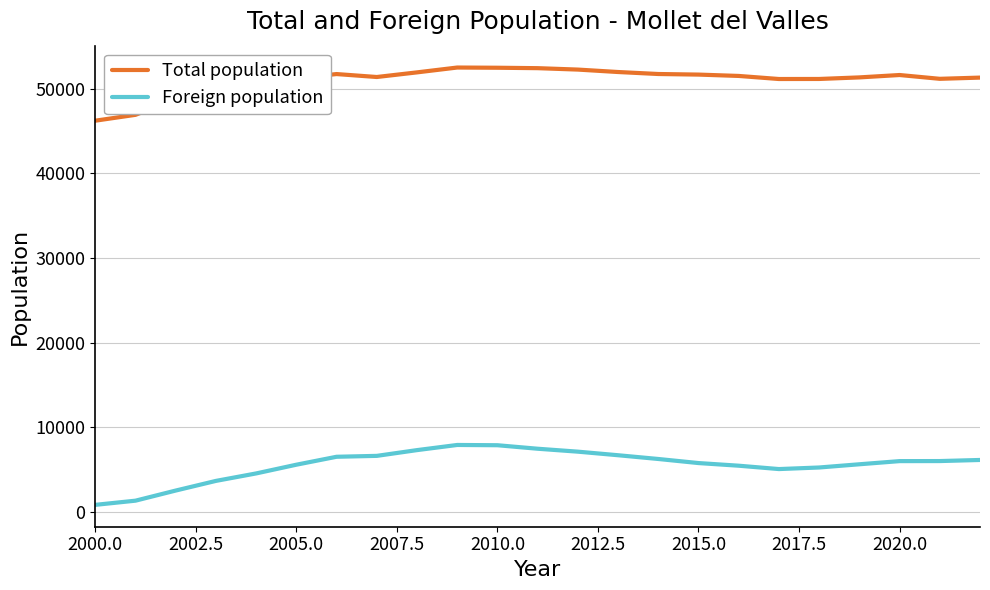

True or false: Foreign population and Total population cross at least once.

False